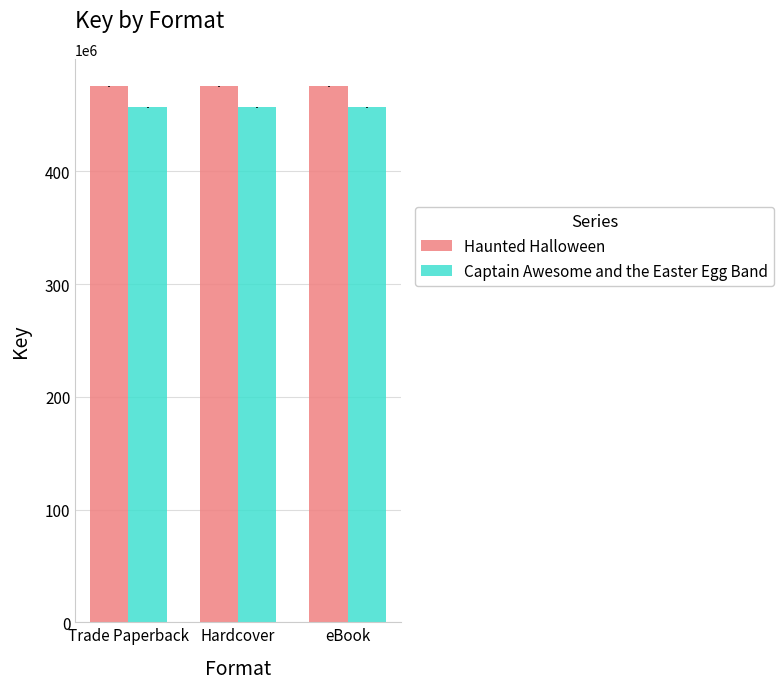

What is the maximum value for Haunted Halloween?

475482567